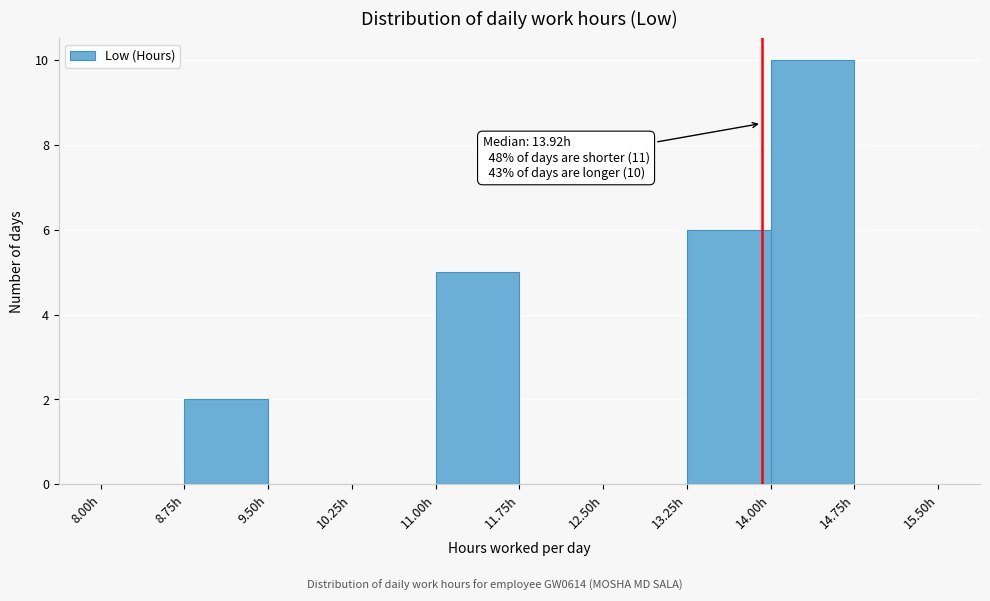

Over which range of the x-axis is the bar tallest?

14.00 to 14.75